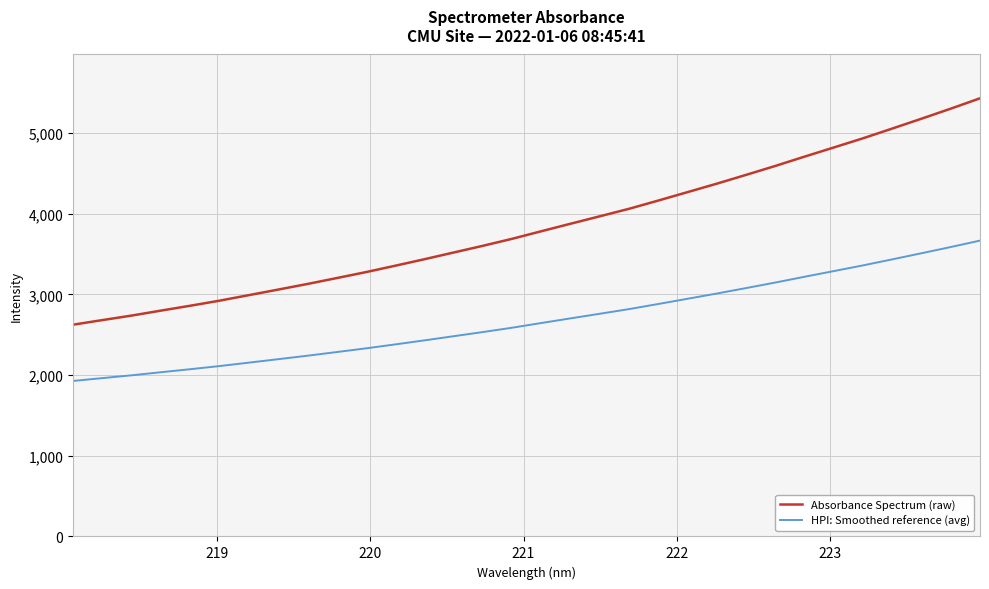

How many lines are shown in the chart?

2